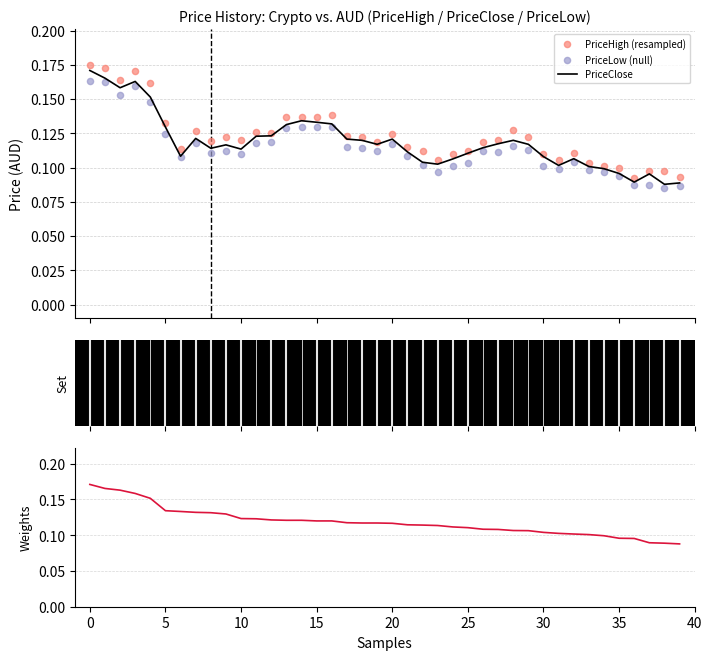

Which series has the largest total across all categories?

PriceHigh (resampled)